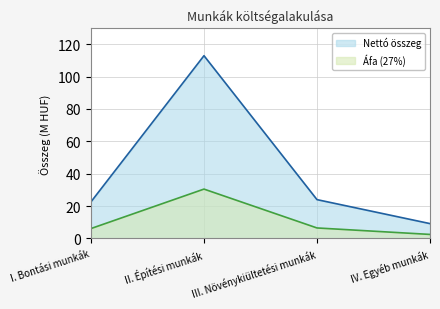

At which category is the sum across all series the highest?

II. Építési munkák